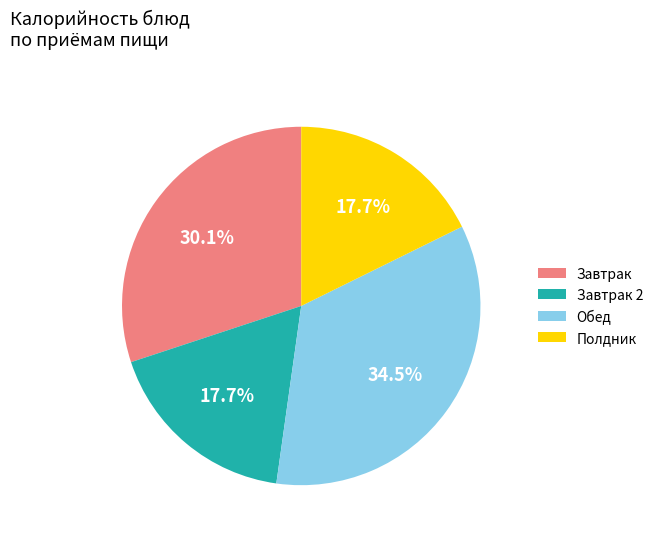

Which has a higher value, Полдник or Обед?

Обед